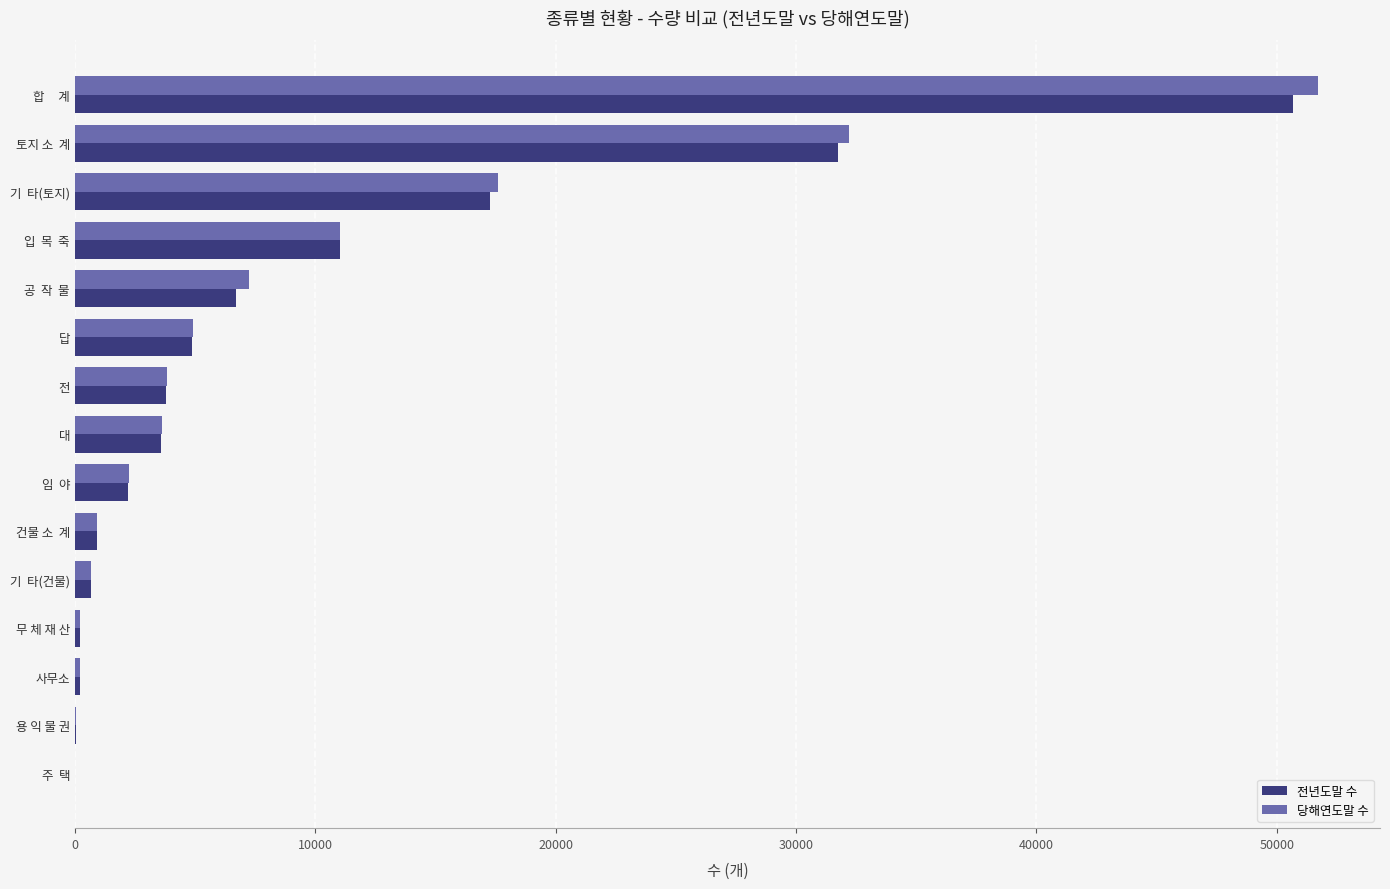

At which label is 당해연도말 수 closest to 25860?

토지 소  계